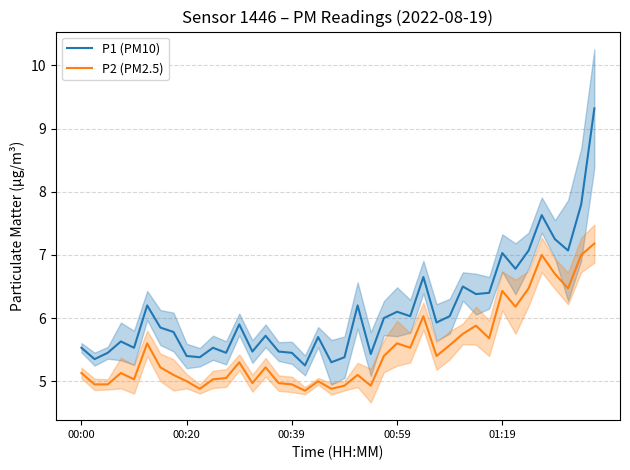

True or false: P1 (PM10) and P2 (PM2.5) cross at least once.

False